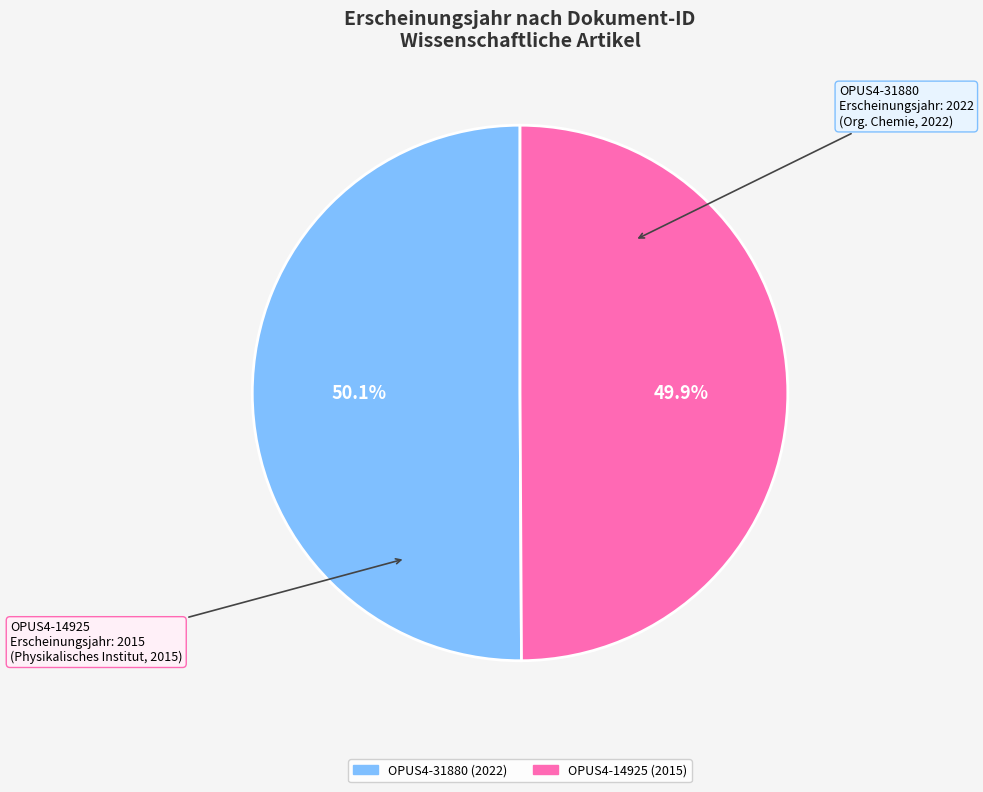

Approximately how many times larger is the value at OPUS4-14925 (2015) compared to OPUS4-31880 (2022)?

1.0